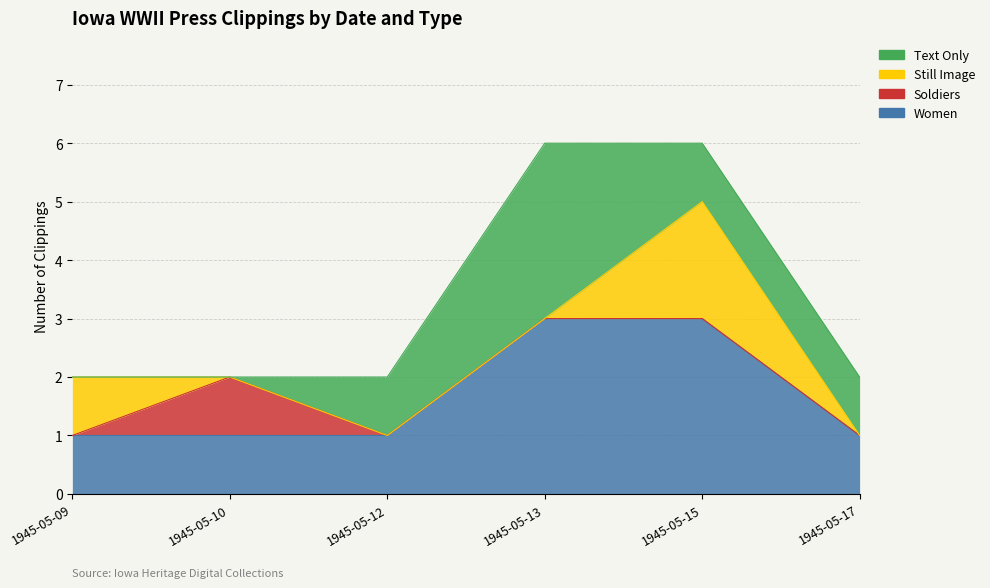

What is the sum of all Women values?

10